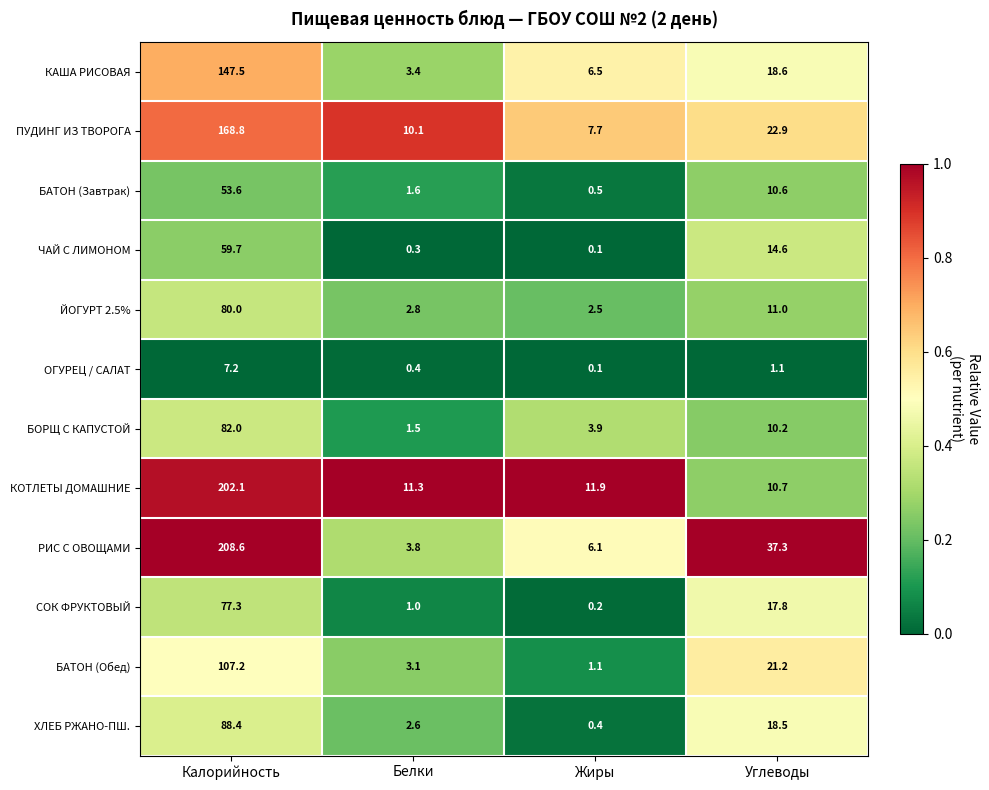

What is the sum of all КОТЛЕТЫ ДОМАШНИЕ values?

236.0